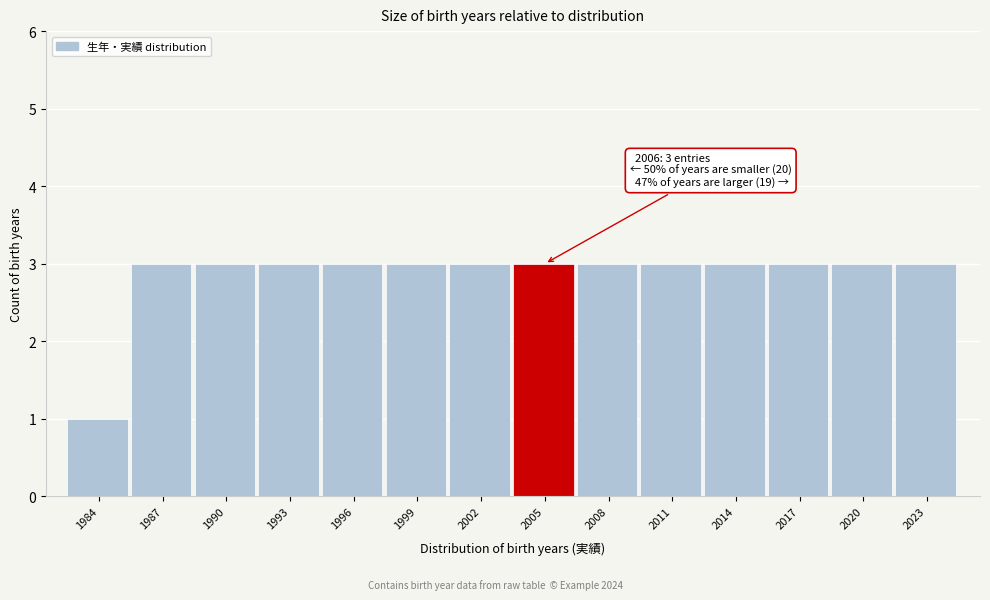

Reading left to right, extract all data points from this chart.

1984=1	1987=3	1990=3	1993=3	1996=3	1999=3	2002=3	2005=3	2008=3	2011=3	2014=3	2017=3	2020=3	2023=3